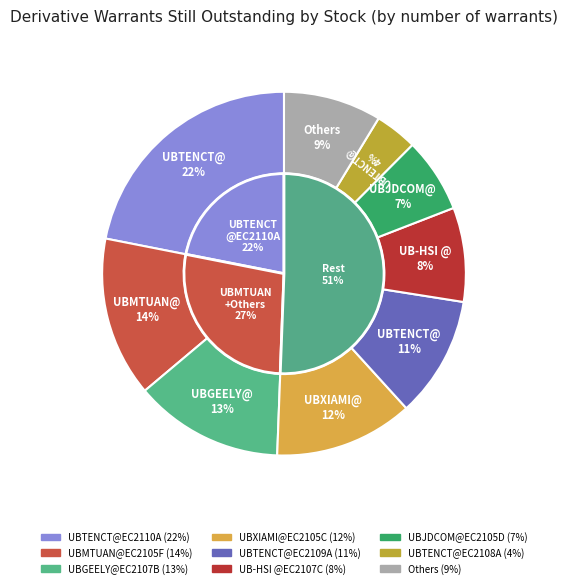

The UBALIBA@EC2106I slice represents 0% of the pie. True or false?

True